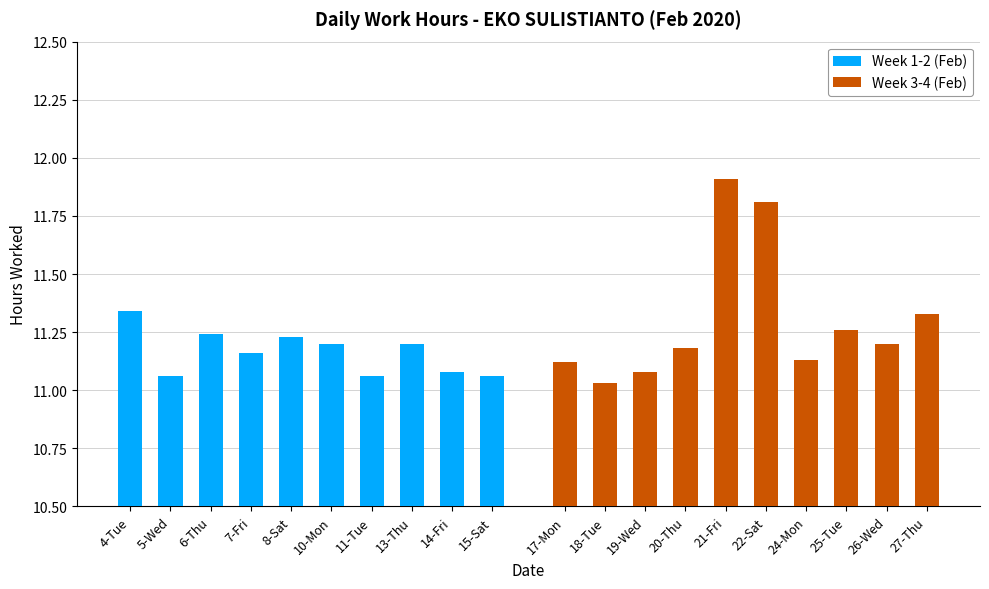

What is the label of the 6th bar from the left?

10-Mon